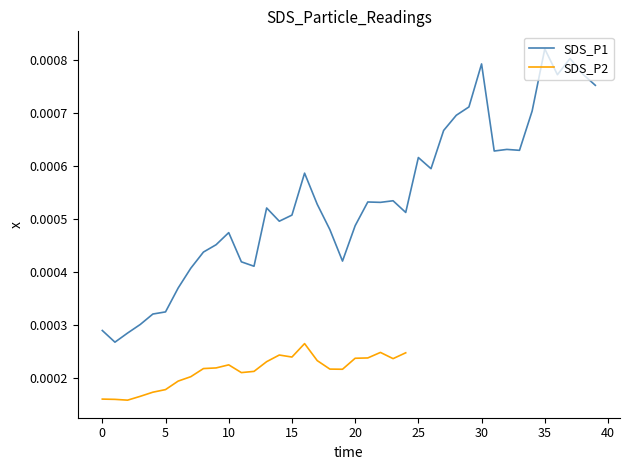

Which category has the highest value in the SDS_P1 series?

35